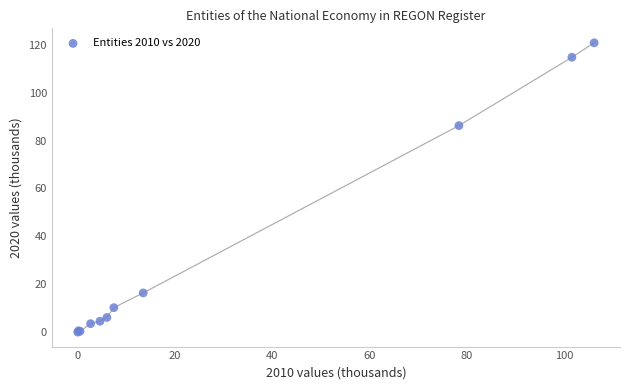

What Y value in the scatter plot is closest to 60?

86.3